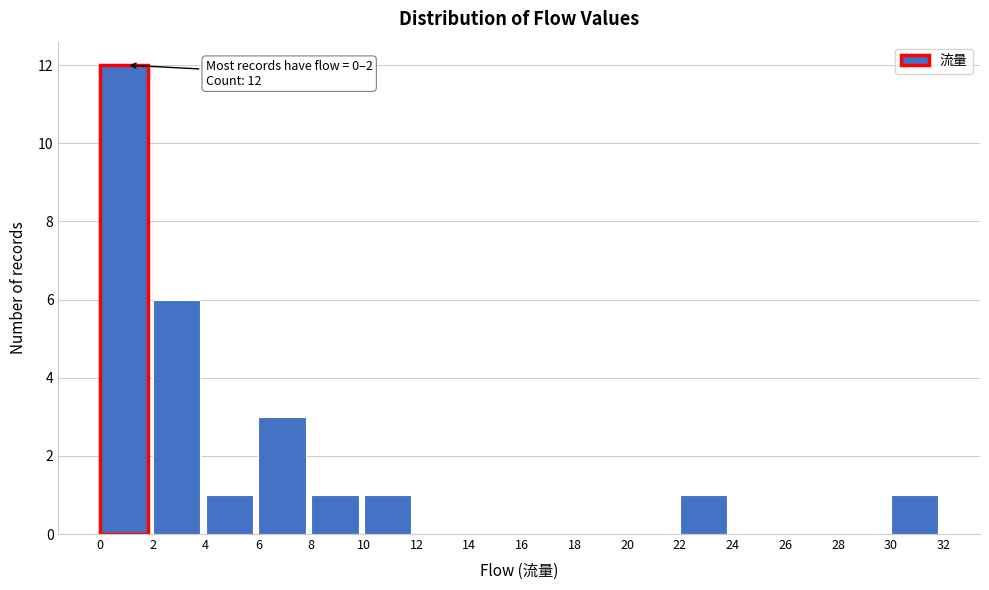

Over which range of the x-axis is the bar tallest?

0 to 2